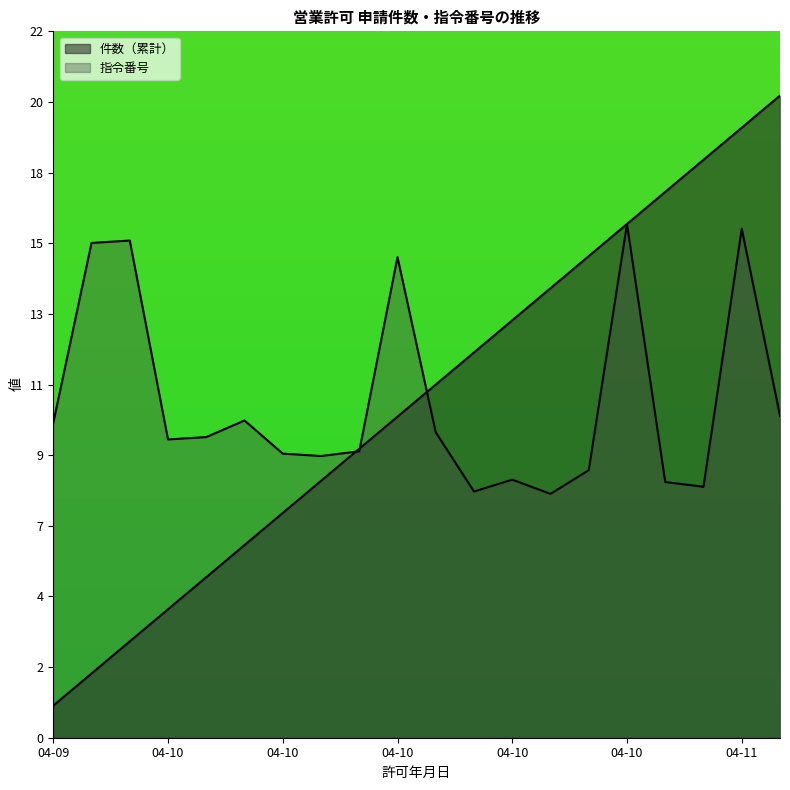

Rank the categories by 件数（累計） value from lowest to highest.

2024-04-09, 2024-04-09, 2024-04-09, 2024-04-10, 2024-04-10, 2024-04-10, 2024-04-10, 2024-04-10, 2024-04-10, 2024-04-10, 2024-04-10, 2024-04-10, 2024-04-10, 2024-04-10, 2024-04-10, 2024-04-10, 2024-04-11, 2024-04-11, 2024-04-11, 2024-04-11